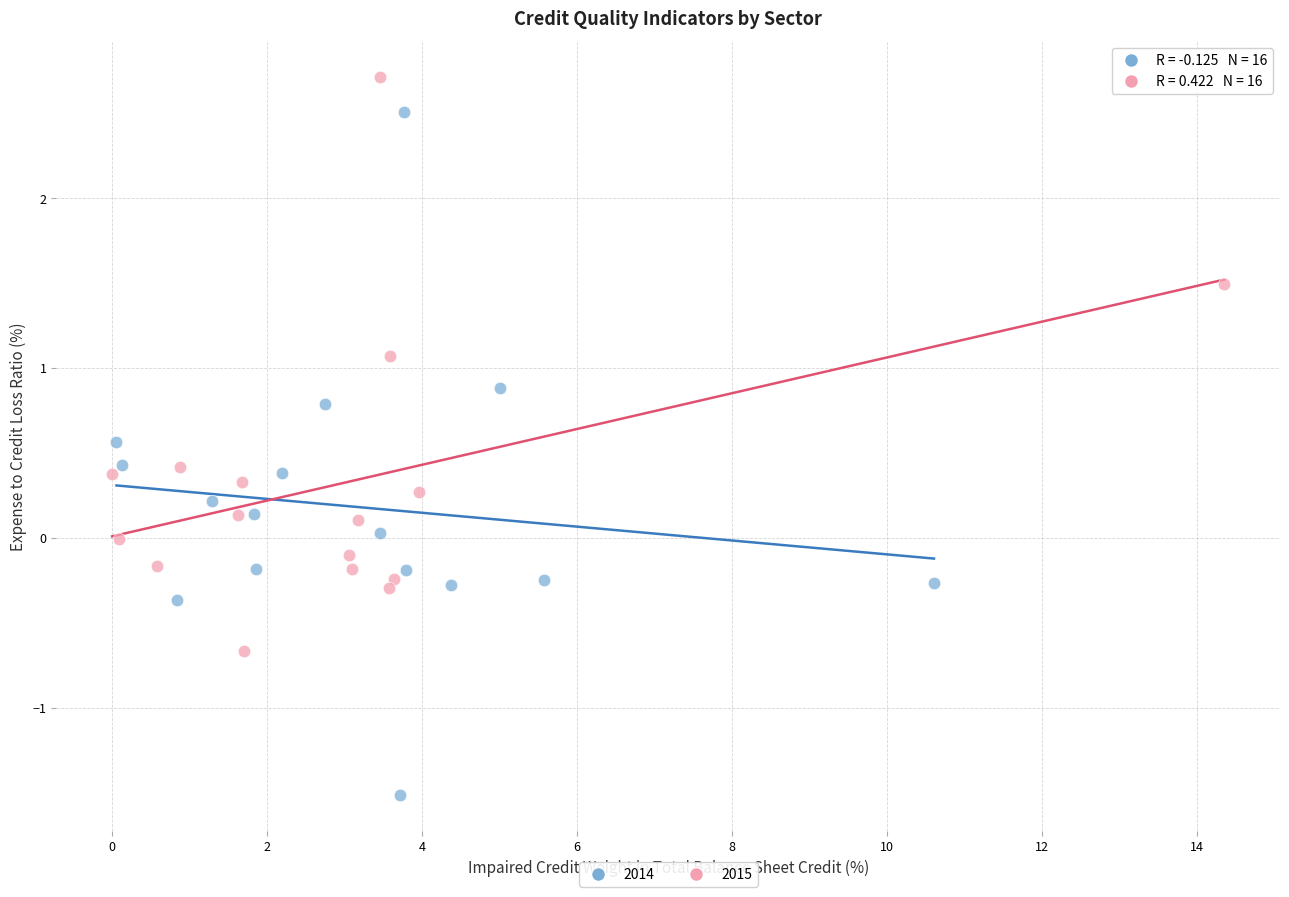

Which series reaches the minimum Y coordinate?

2014